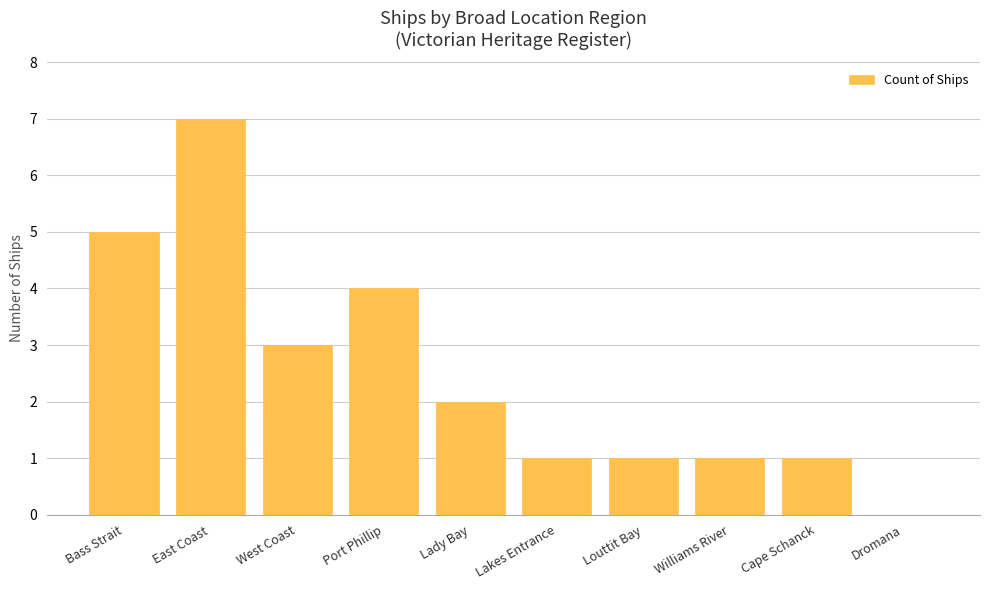

Reading left to right, transcribe all the data shown in this chart.

Bass Strait=5	East Coast=7	West Coast=3	Port Phillip=4	Lady Bay=2	Lakes Entrance=1	Louttit Bay=1	Williams River=1	Cape Schanck=1	Dromana=0